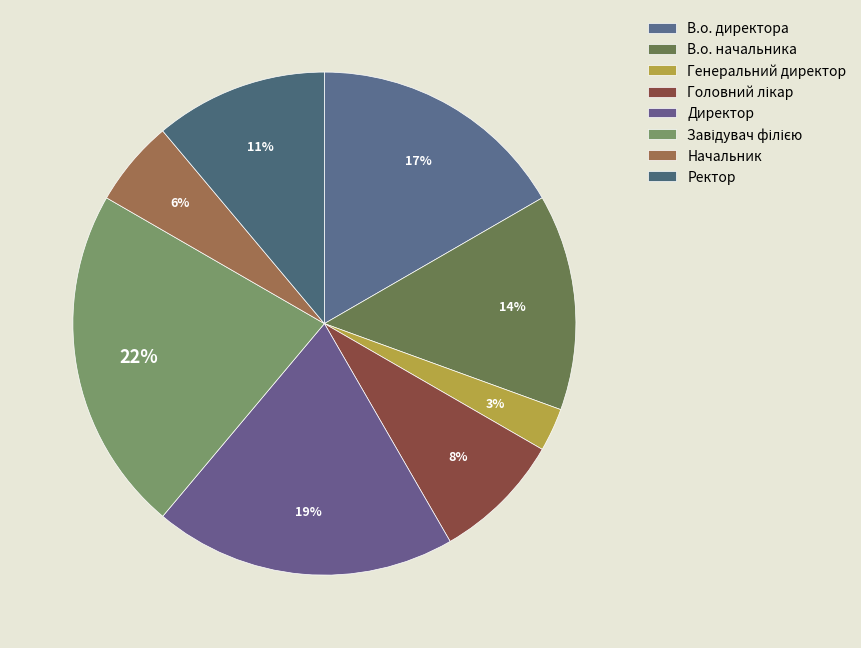

Which has a higher value, В.о. директора or Директор?

Директор